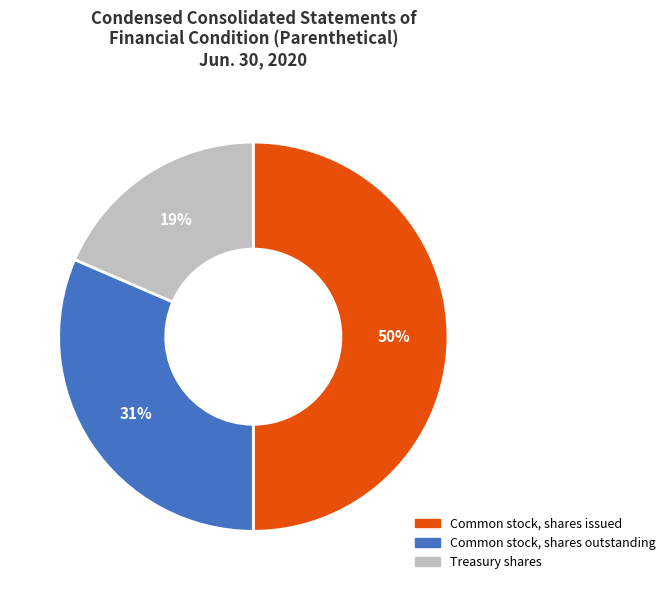

What is the largest slice in the pie chart?

Common stock, shares issued